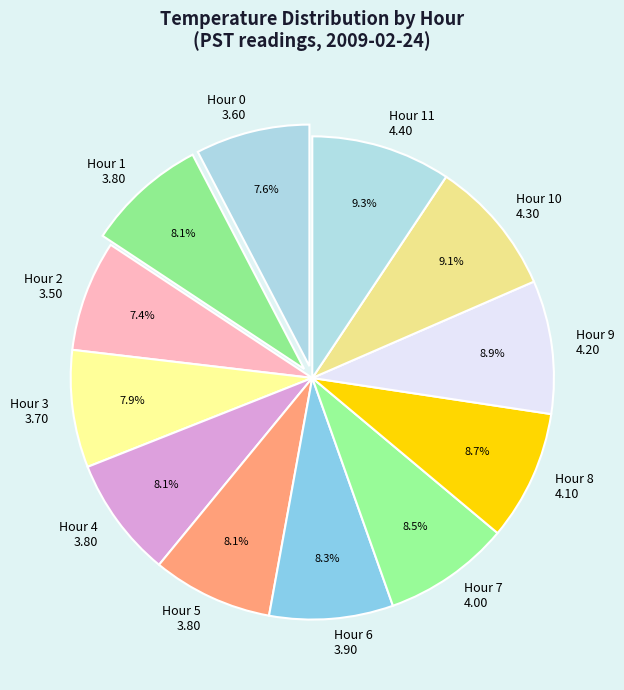

How much of the chart is everything except Hour 2 3.50?

92.6%